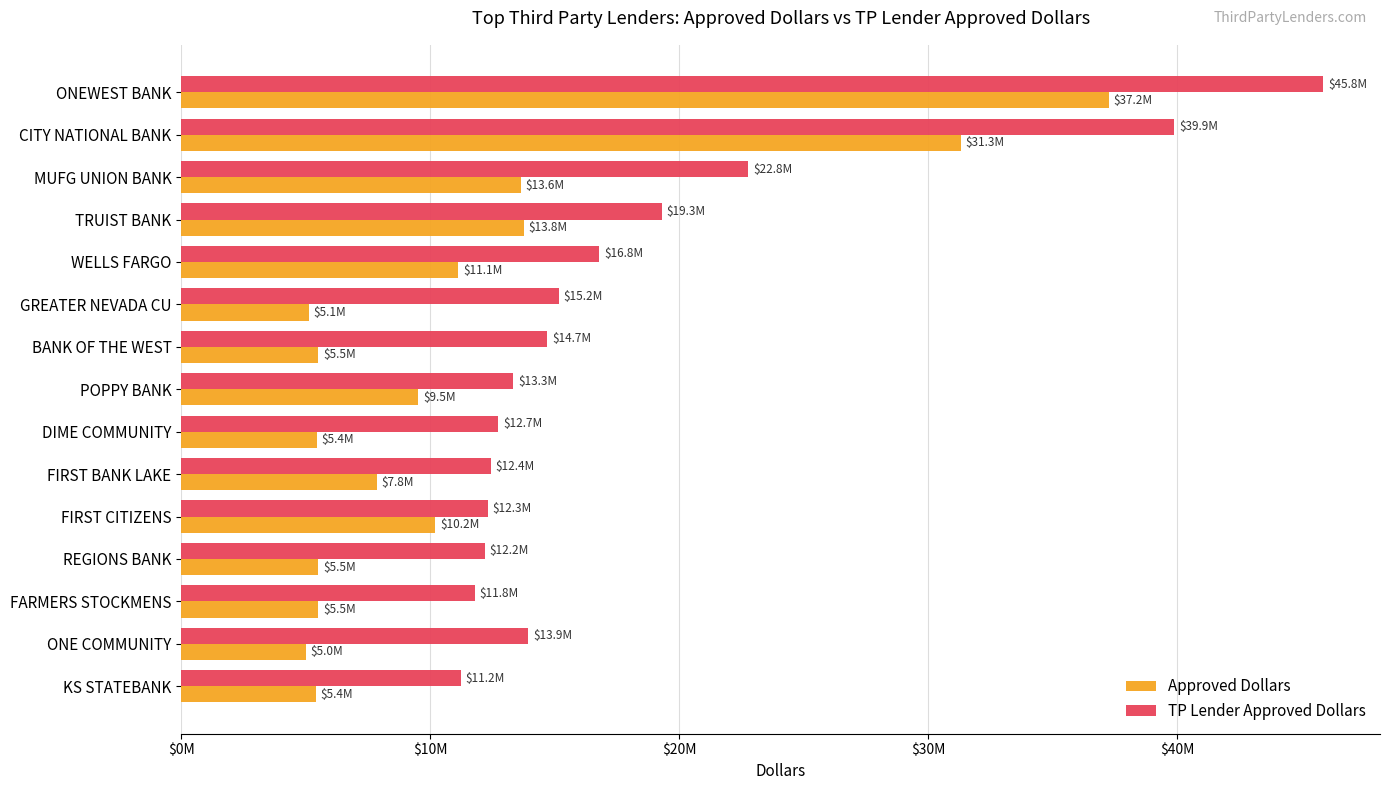

What are all the series names shown in the legend?

Approved Dollars, TP Lender Approved Dollars